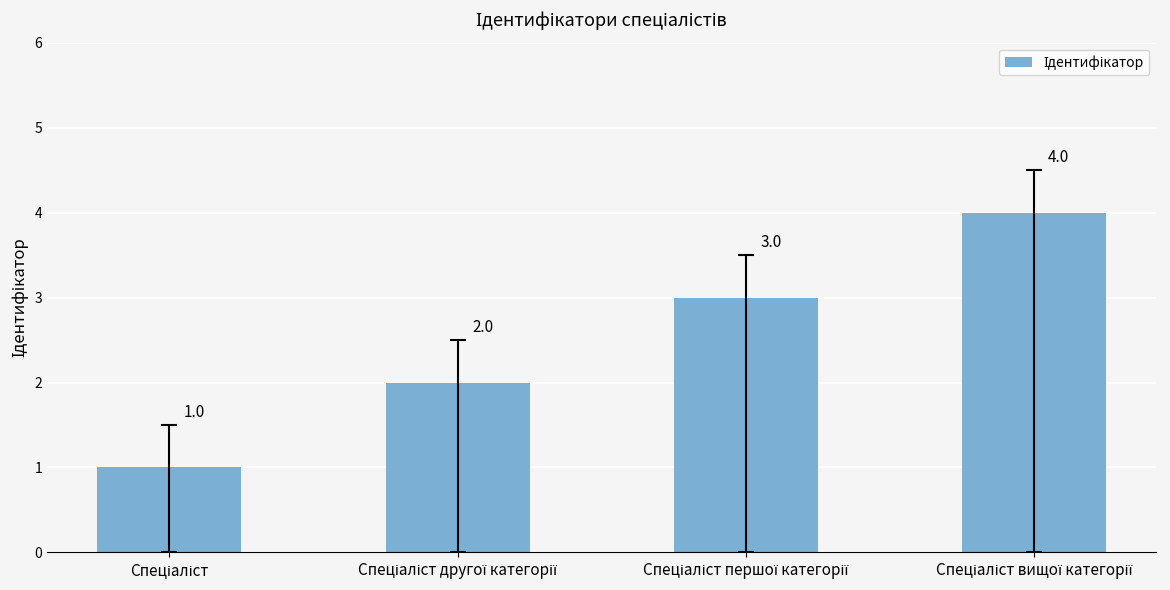

Reading left to right, transcribe all the data shown in this chart.

1	2	3	4